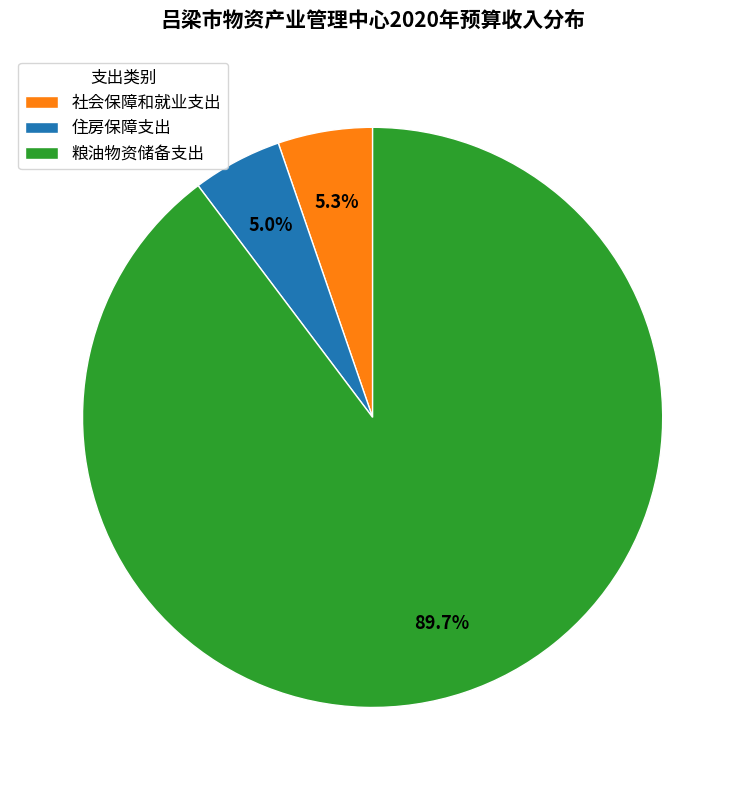

What percentage is the 社会保障和就业支出 slice, to the nearest percent?

5%